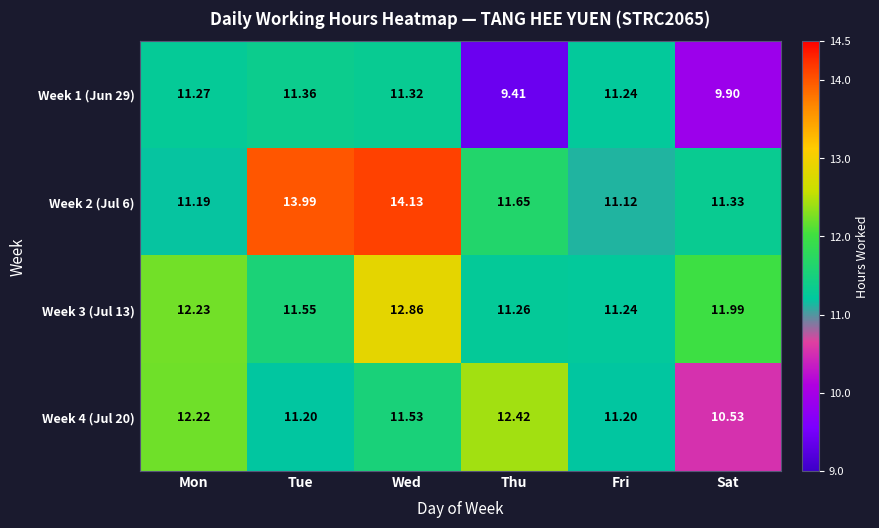

Between Mon and Wed, which series saw the biggest shift?

Week 2 (Jul 6)